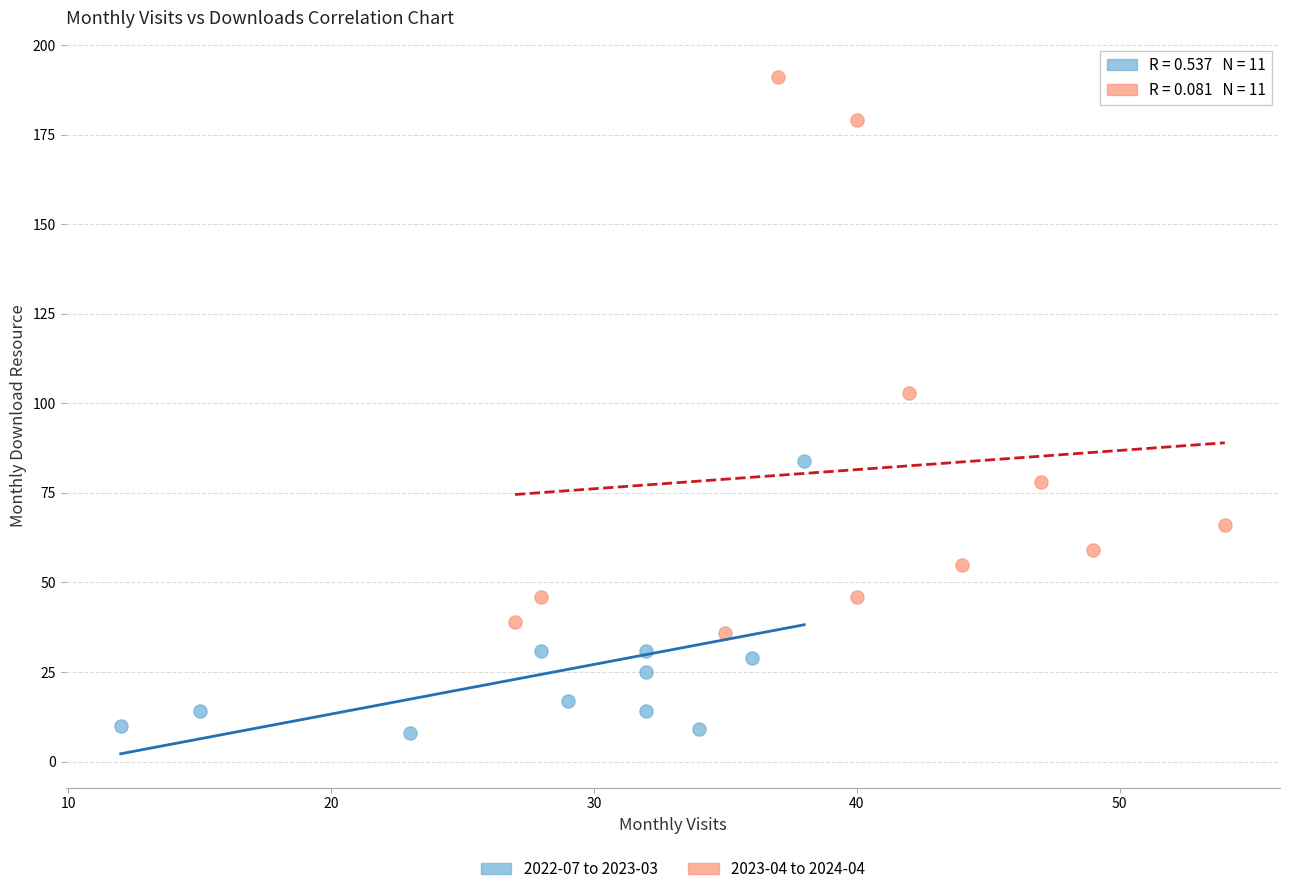

Which series reaches the maximum Y coordinate?

2023-04 to 2024-04